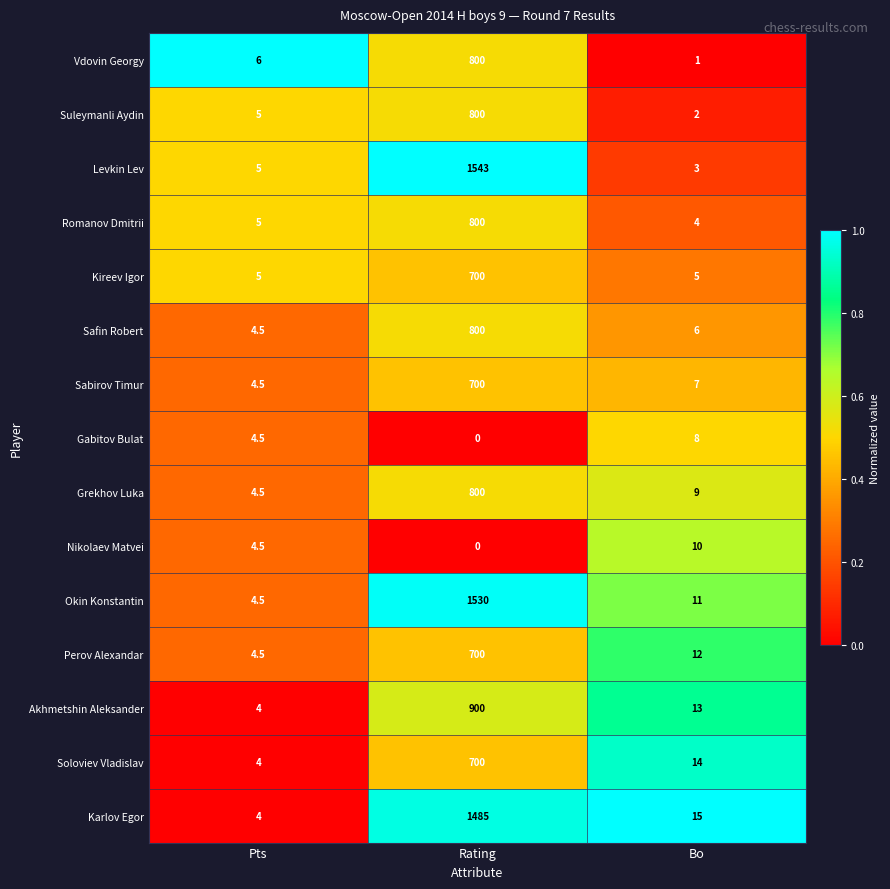

At which label is Sabirov Timur closest to 352?

Bo